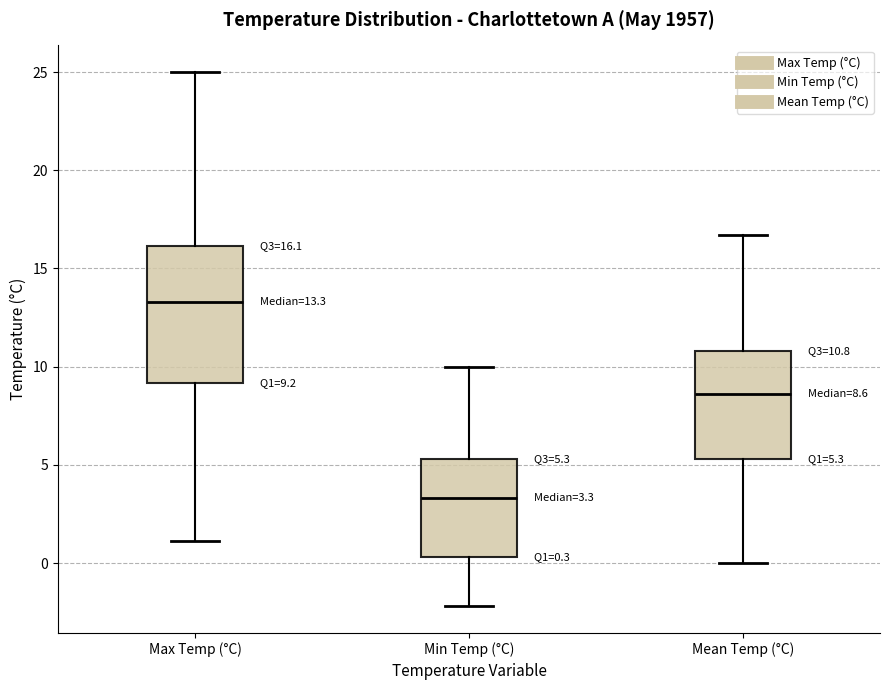

Which box is the tallest, from its lower edge to its upper edge?

Max Temp (°C)